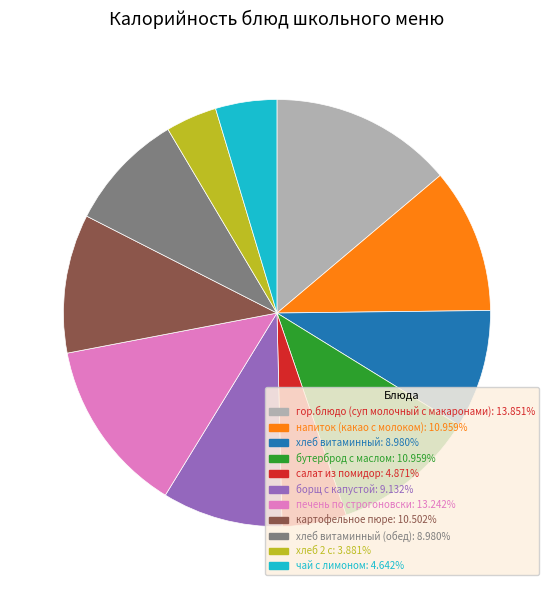

Is there any slice that represents more than half of the pie?

No